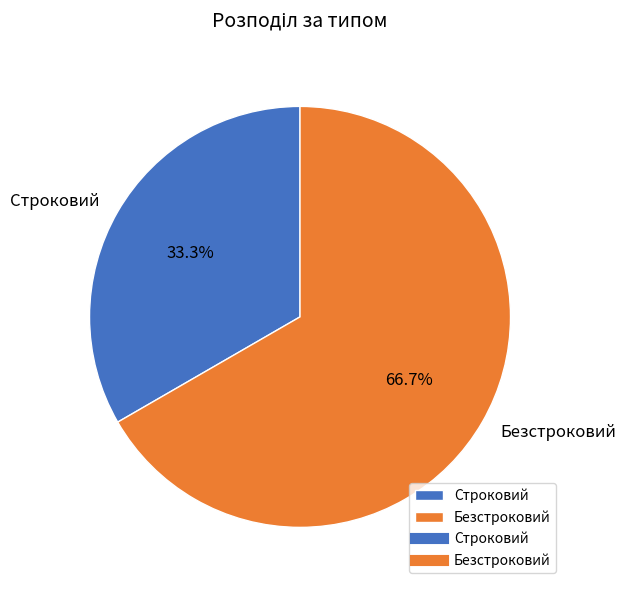

How many segments does this pie chart have?

2